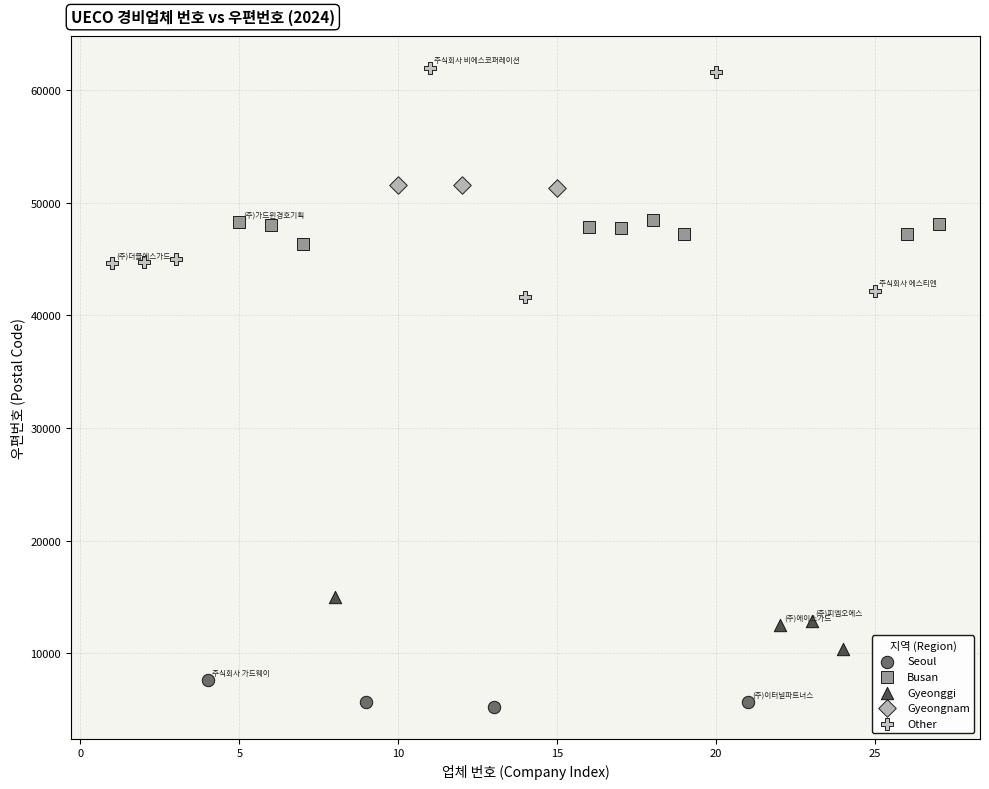

Which series has the largest Y range (max minus min)?

Other